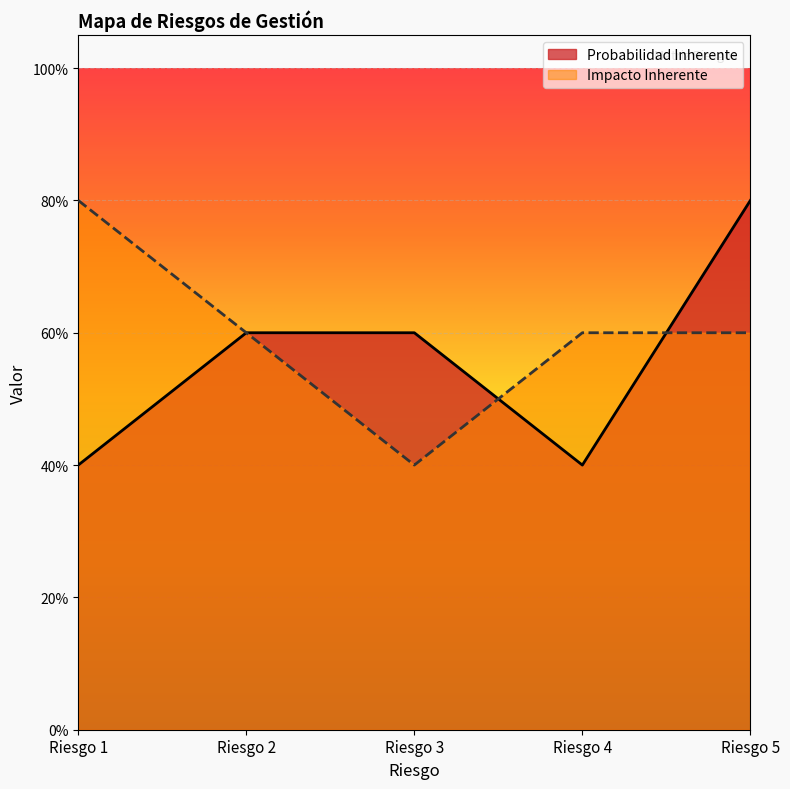

What are all the series names shown in the legend?

Probabilidad Inherente, Impacto Inherente